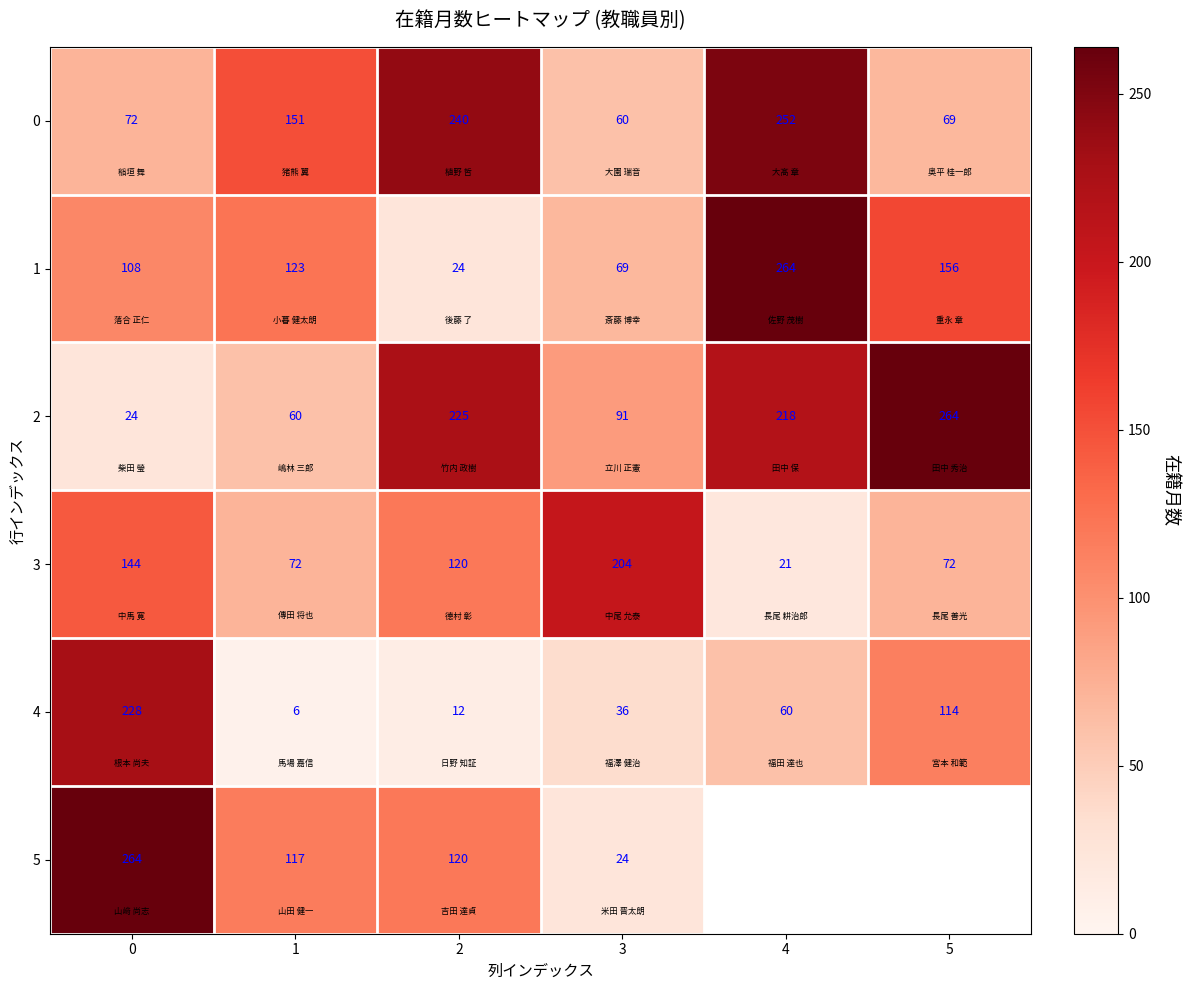

At how many categories does at least one series exceed 202?

5